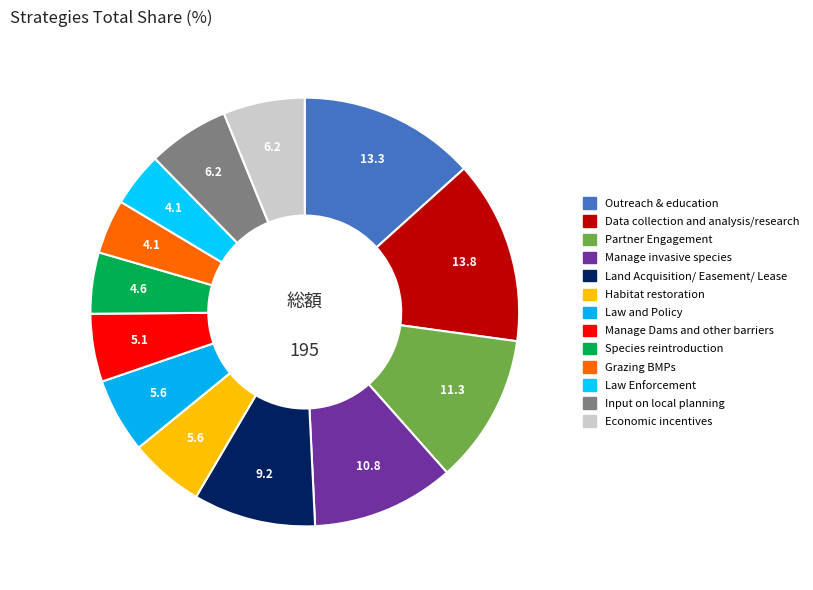

Is Law and Policy the majority of the pie?

No